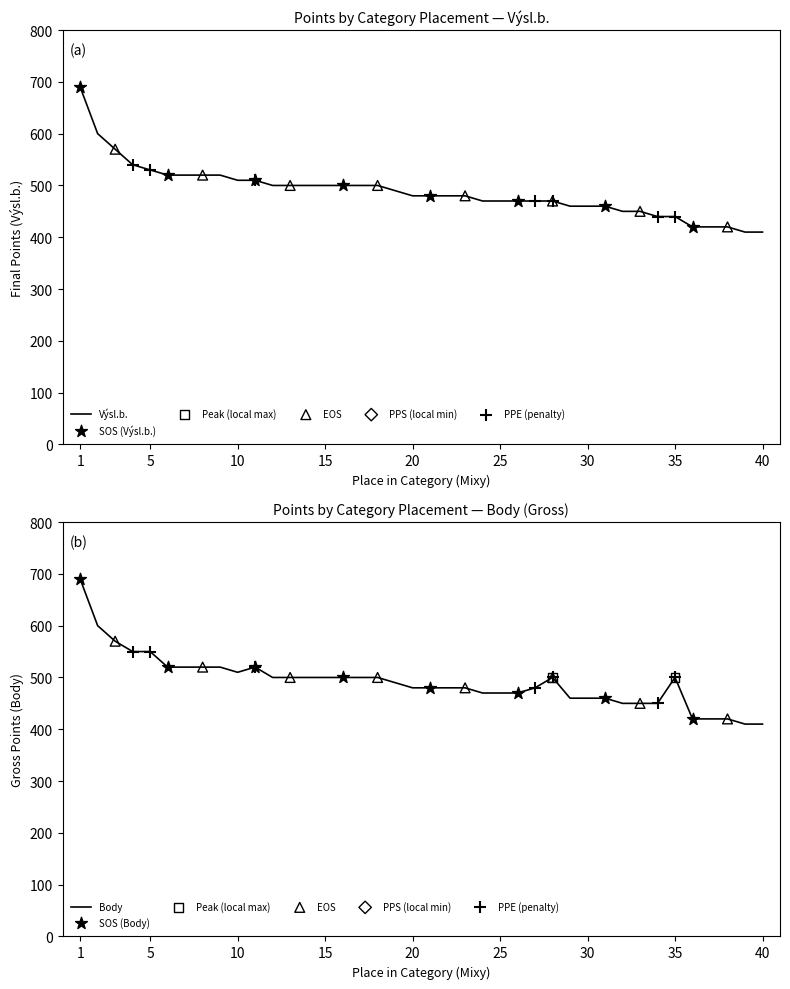

What is the total value across all series at 38?

840